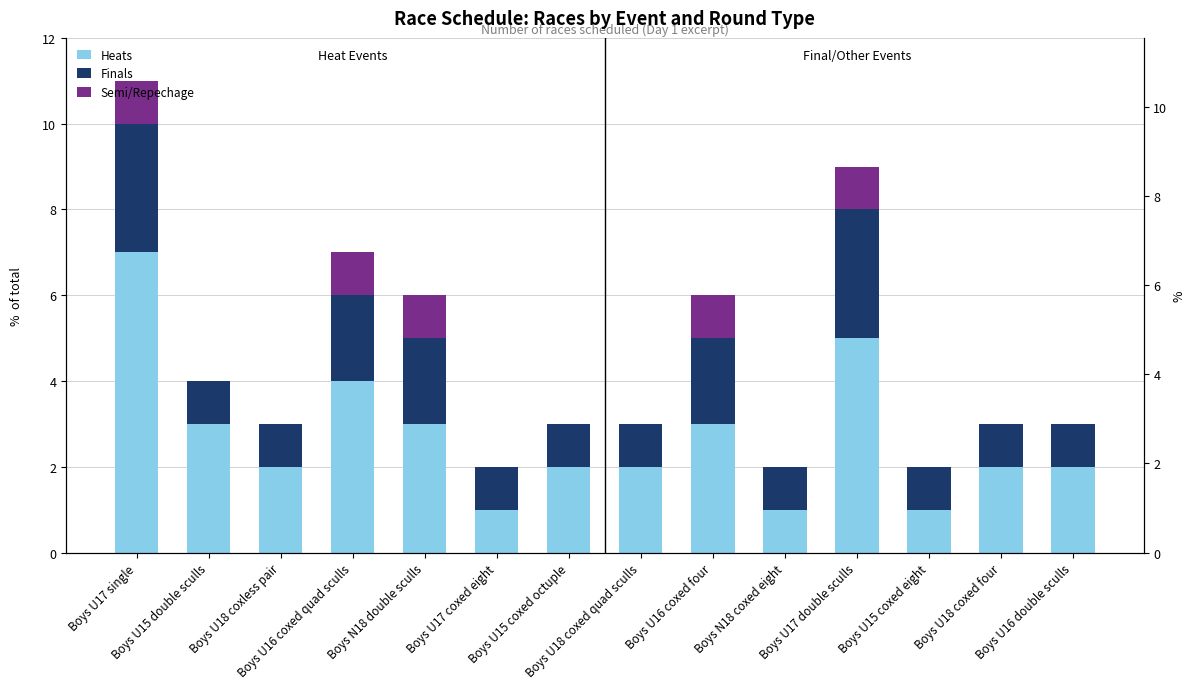

Which series has the largest range (max minus min)?

Heats